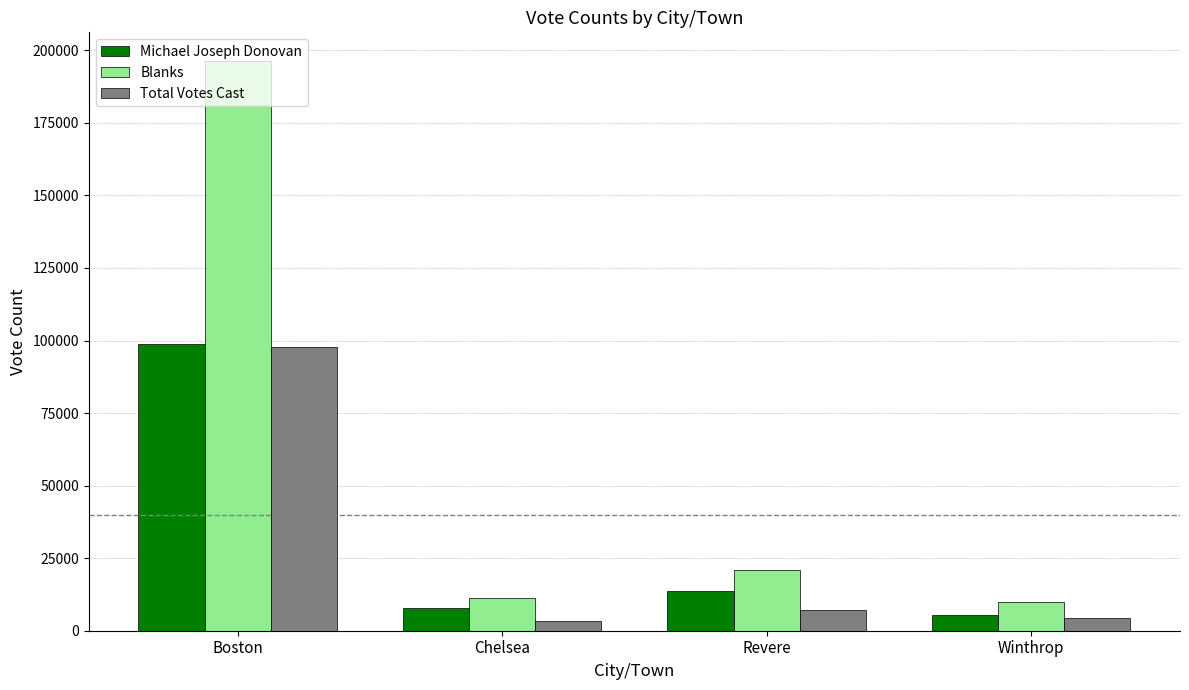

Between Chelsea and Revere, which series saw the biggest shift?

Blanks